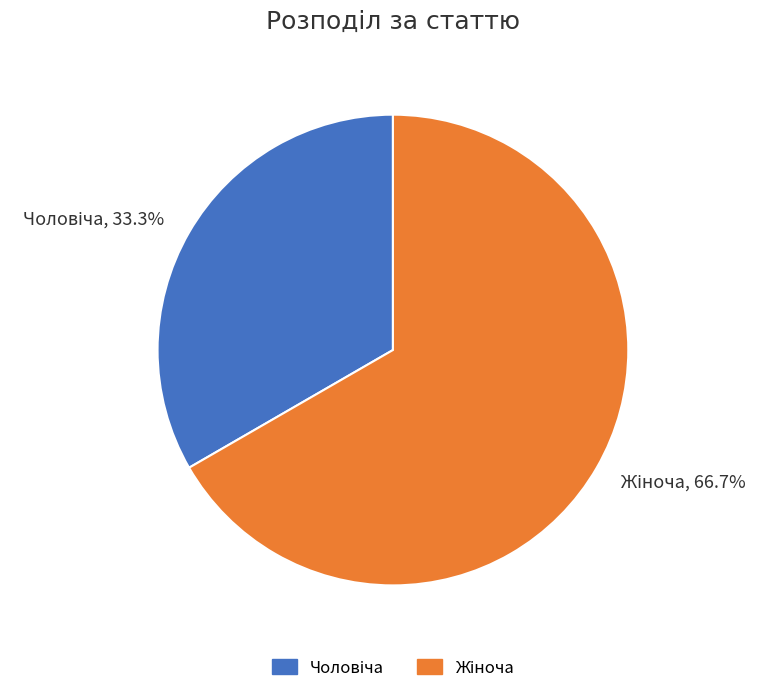

To the nearest percent, what is the average slice percentage?

50%